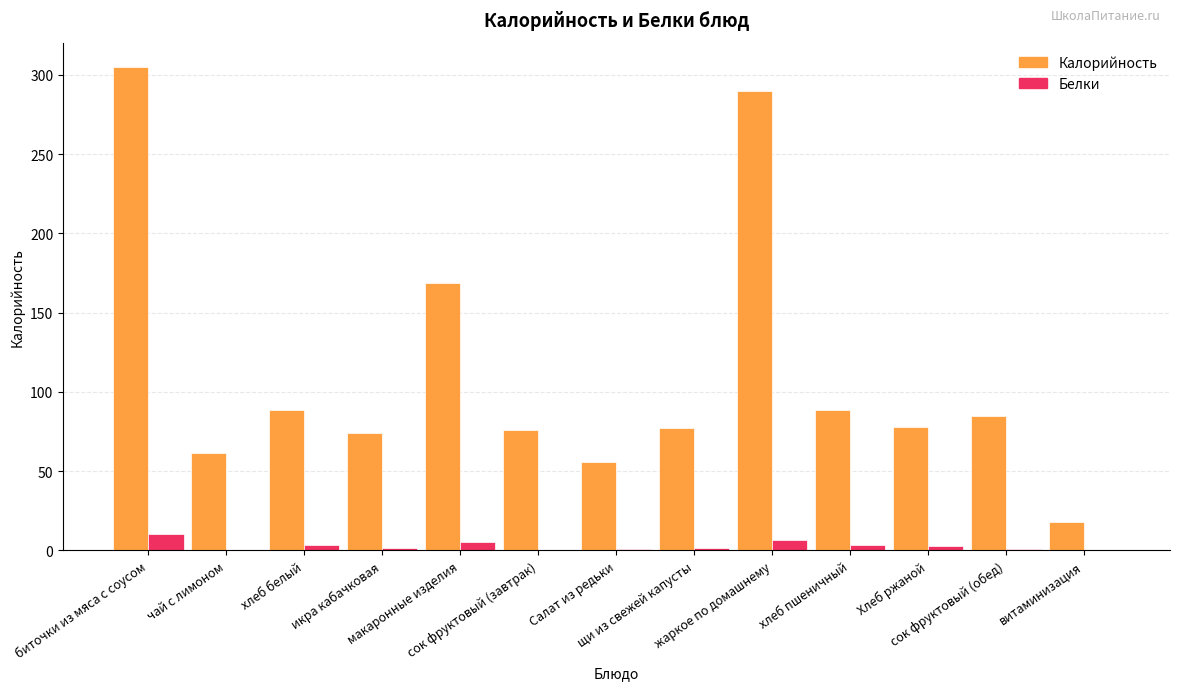

Are the bars horizontal?

No